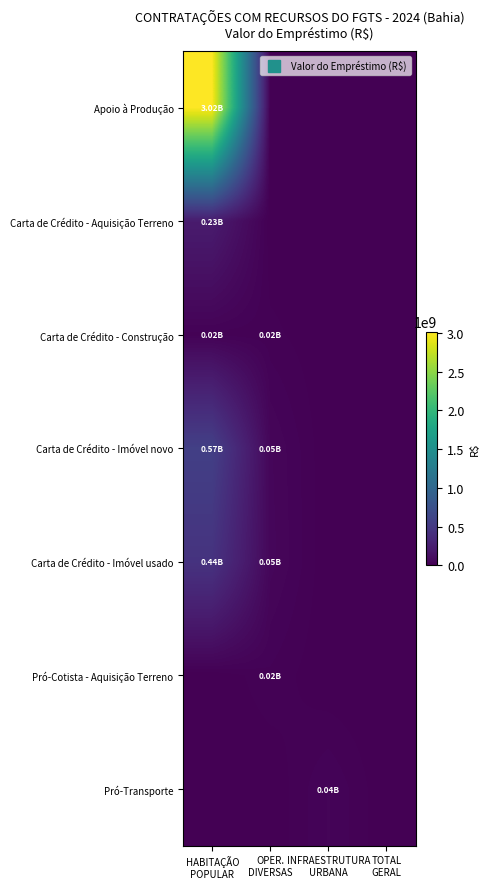

Which category has the highest value across all series?

HABITAÇÃO
POPULAR